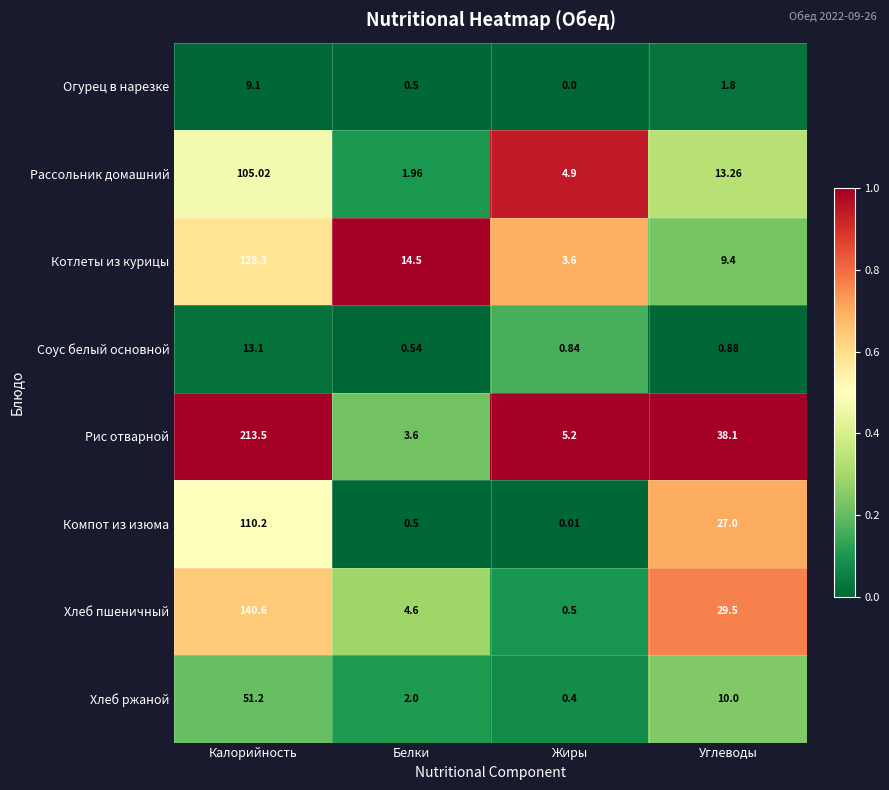

Which category has the lowest value across all series?

Жиры